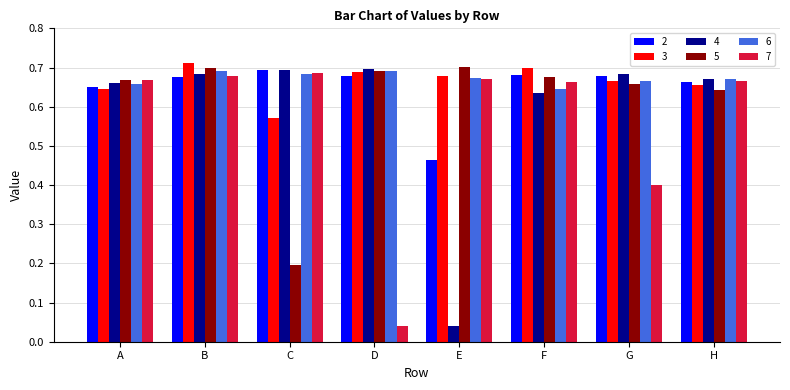

At how many categories does at least one series exceed 0?

8